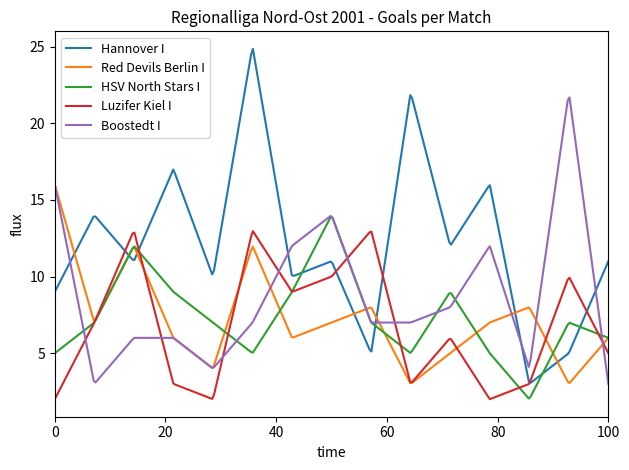

Which series has the largest range (max minus min)?

Hannover I